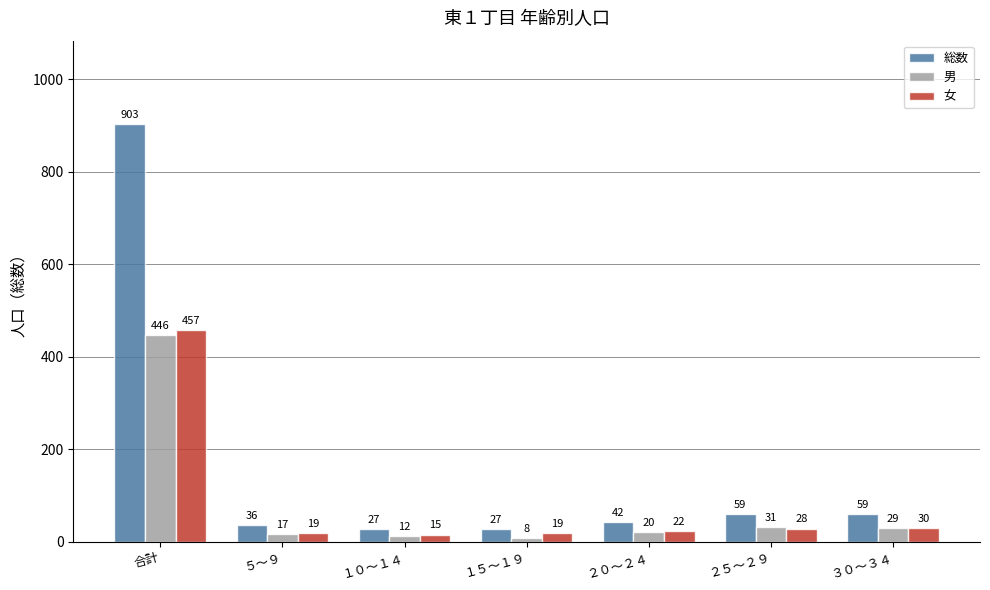

What is the smallest value displayed?

8